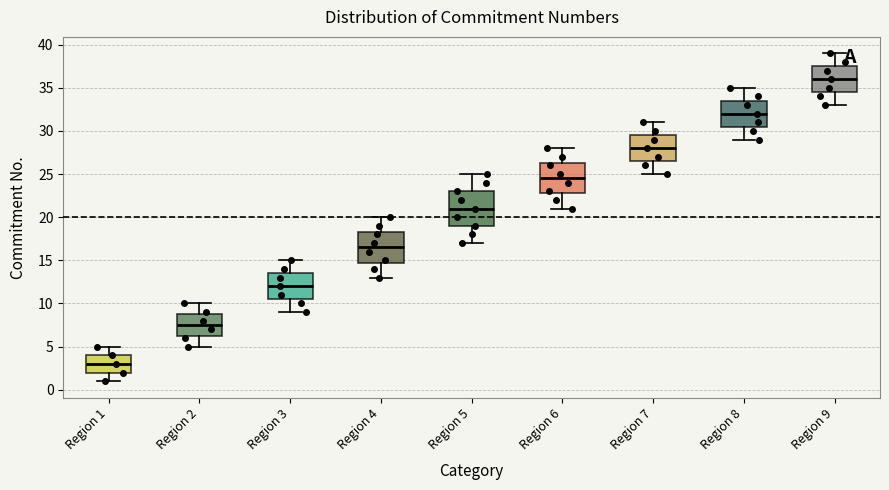

Which box has the highest median line?

Region 9